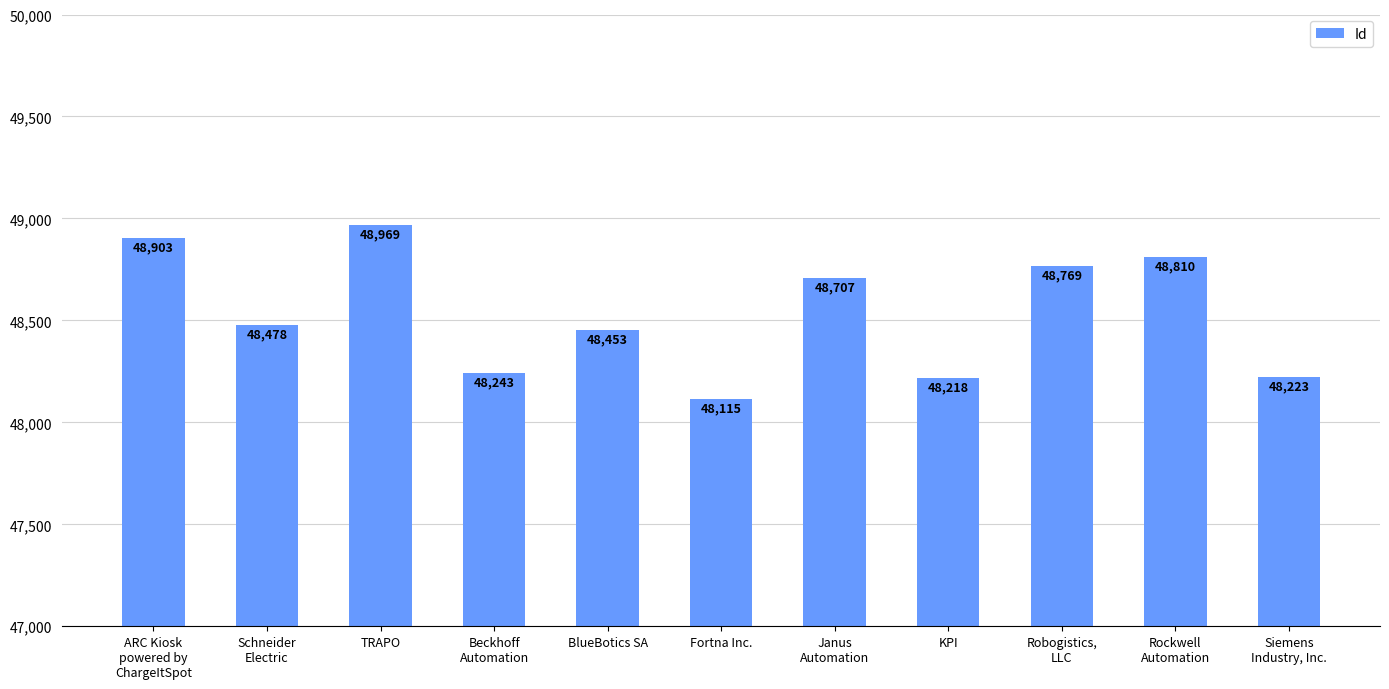

At which label is the value closest to 48542?

Schneider
Electric